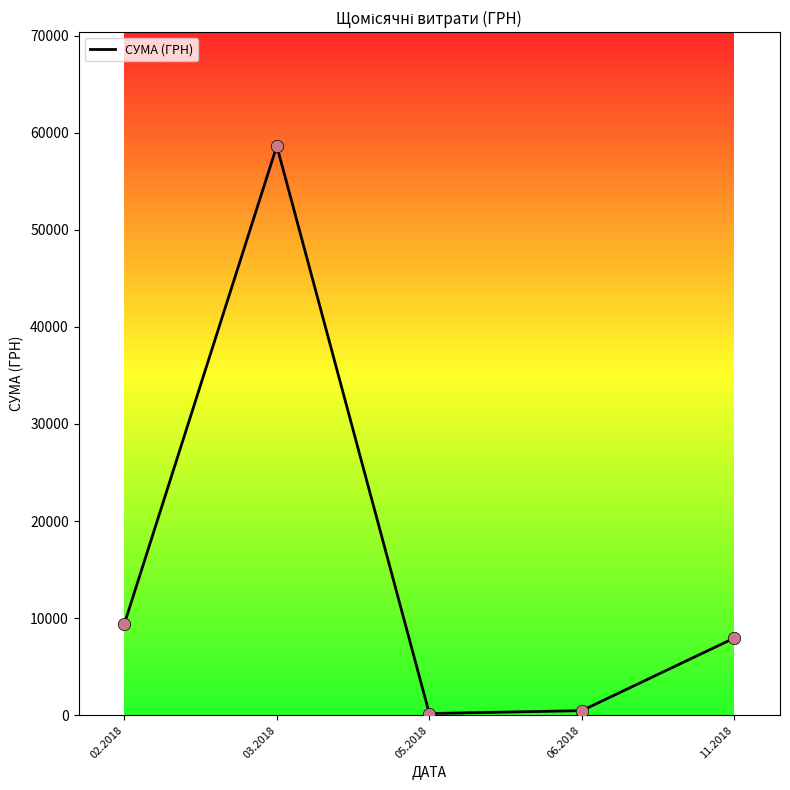

Which has a higher value, 02.2018 or 11.2018?

02.2018